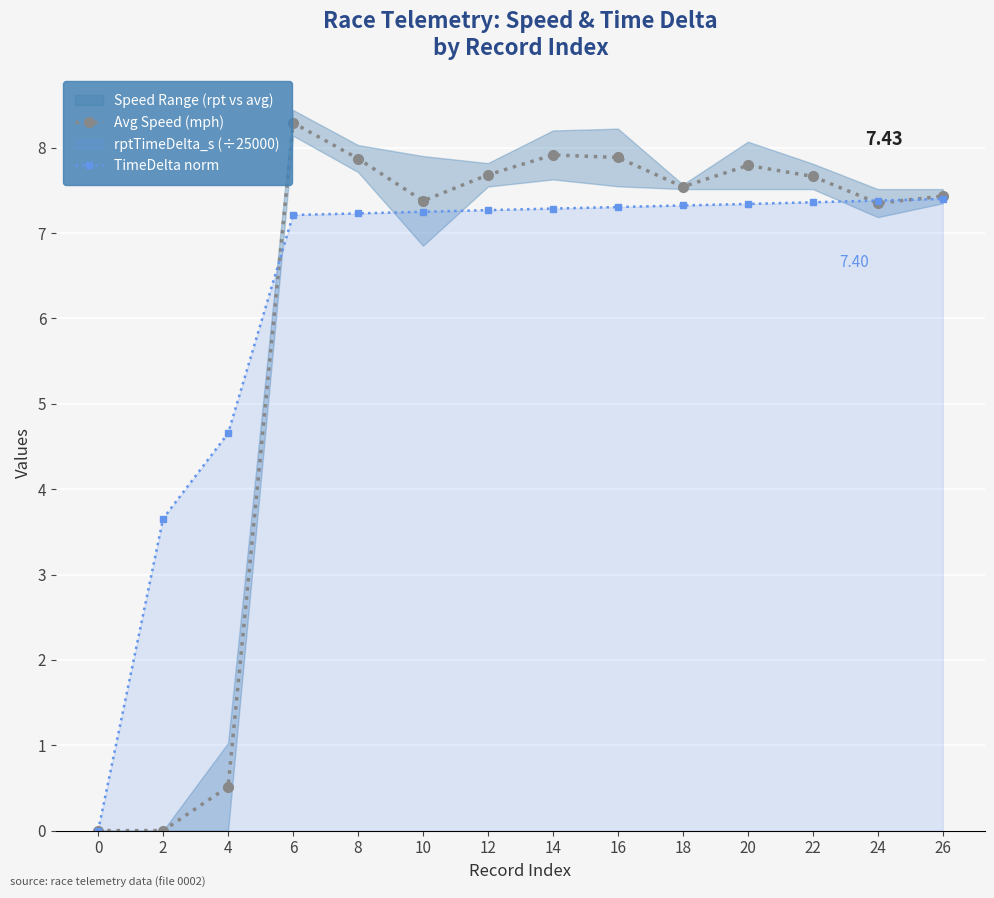

How many times do Avg Speed (mph) and TimeDelta norm cross each other?

3